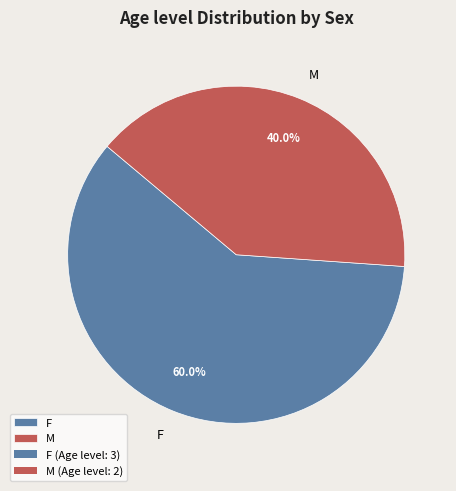

True or false: M accounts for 40% of the total.

True